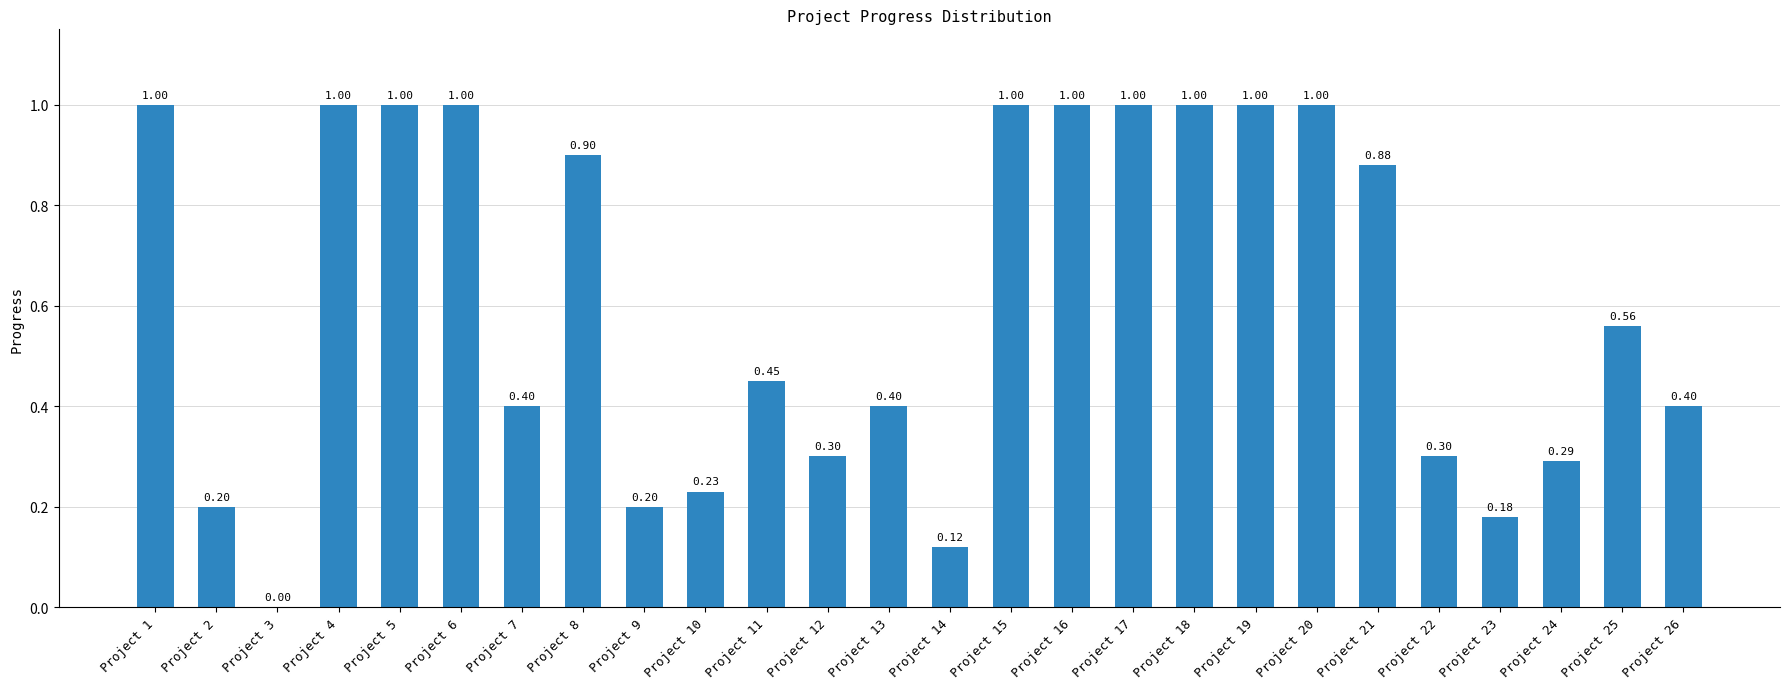

The chart shows a value of 0.9 at Project 25. True or false?

False